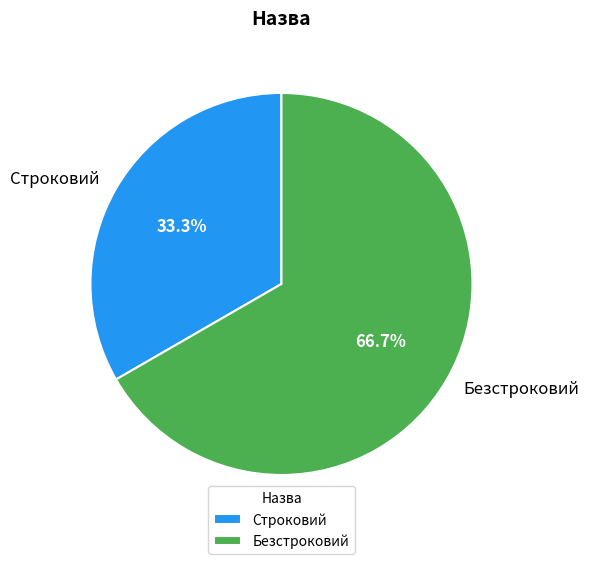

Between Строковий and Безстроковий, which is larger?

Безстроковий